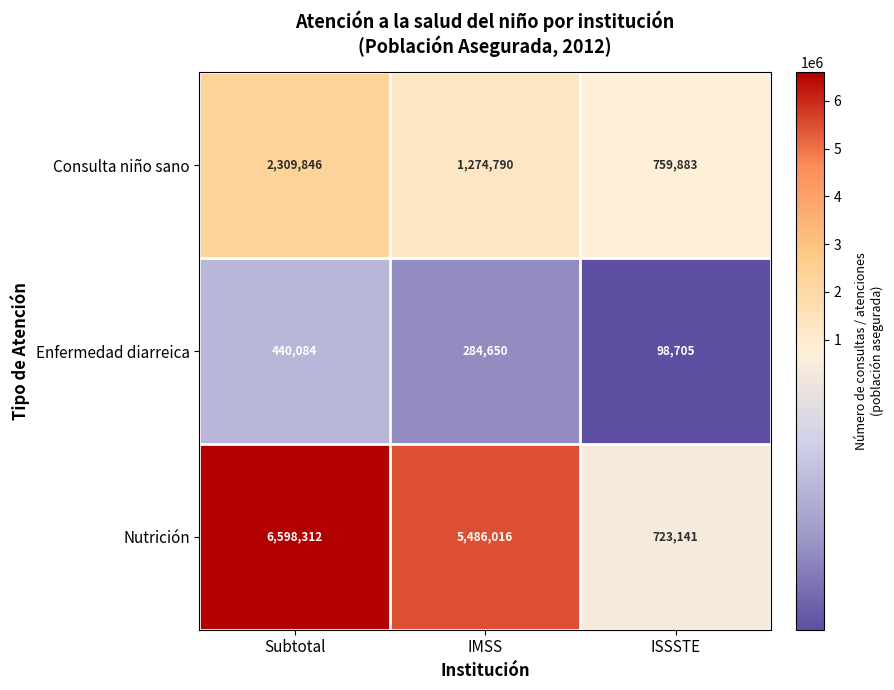

What is the difference between the maximum and second lowest values in the Consulta niño sano series?

1035056